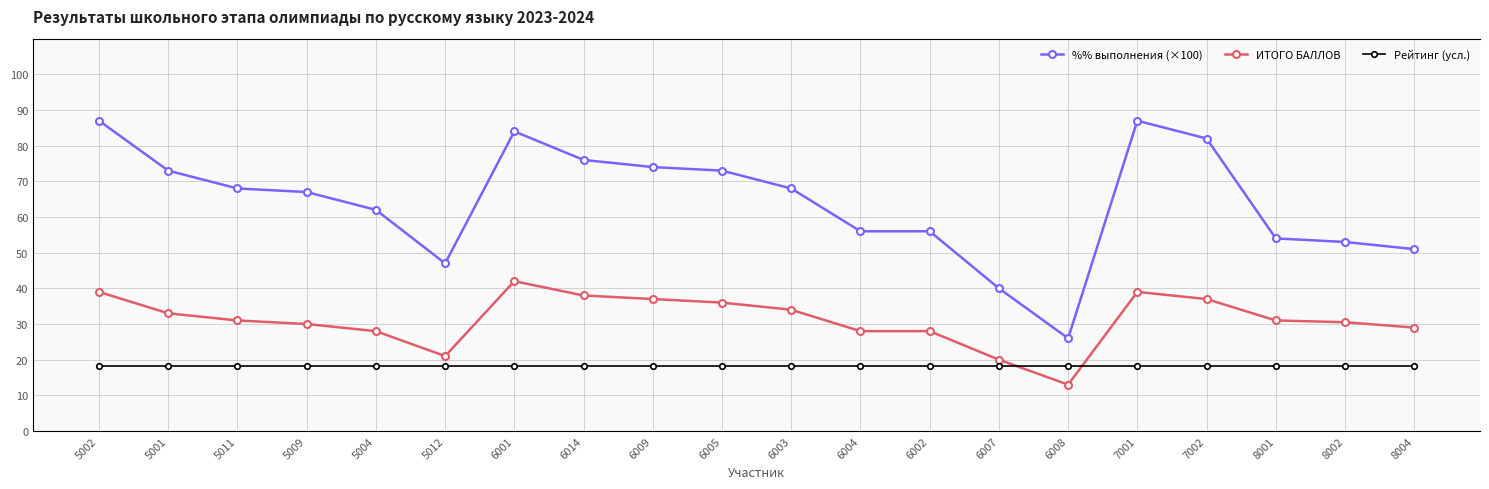

Reading left to right, what are all the values shown in this chart?

%% выполнения (×100): 87.0	73.0	68.0	67.0	62.0	47.0	84.0	76.0	74.0	73.0	68.0	56.0	56.0	40.0	26.0	87.0	82.0	54.0	53.0	51.0
ИТОГО БАЛЛОВ: 39.0	33.0	31.0	30.0	28.0	21.0	42.0	38.0	37.0	36.0	34.0	28.0	28.0	20.0	13.0	39.0	37.0	31.0	30.5	29.0
Рейтинг (усл.): 0.0	0.0	0.0	0.0	0.0	0.0	0.0	0.0	0.0	0.0	0.0	0.0	0.0	0.0	0.0	0.0	0.0	0.0	0.0	0.0